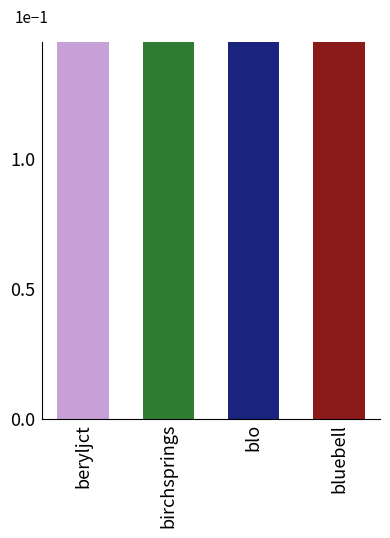

Which category has the lowest value across all series?

birchsprings